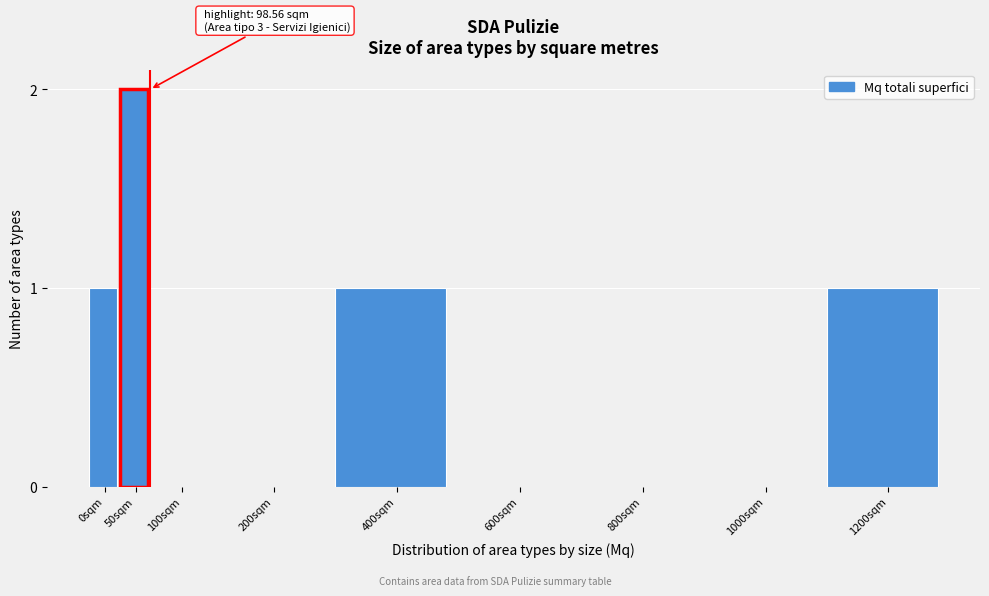

Reading left to right, transcribe all the data shown in this chart.

0sqm=1	50sqm=2	100sqm=0	200sqm=0	400sqm=1	600sqm=0	800sqm=0	1000sqm=0	1200sqm=1